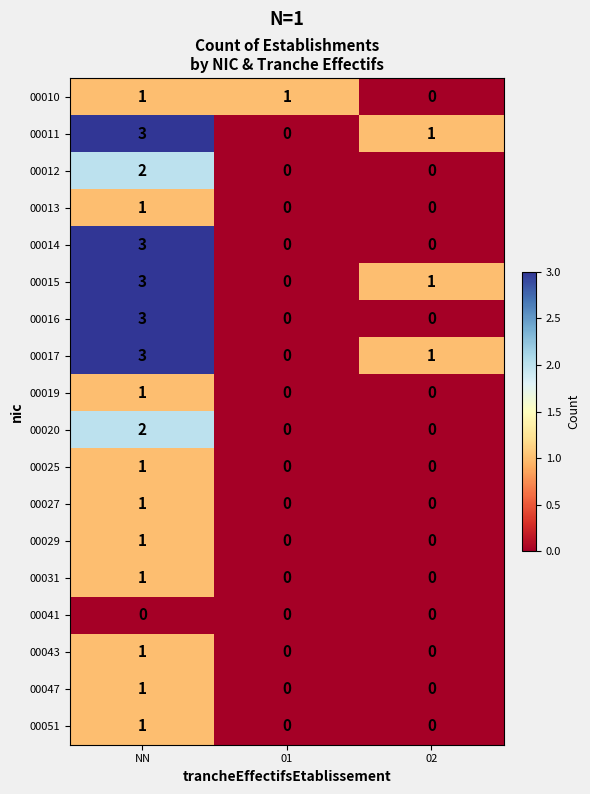

Count the 00010 values in the range 0 to 1.

3